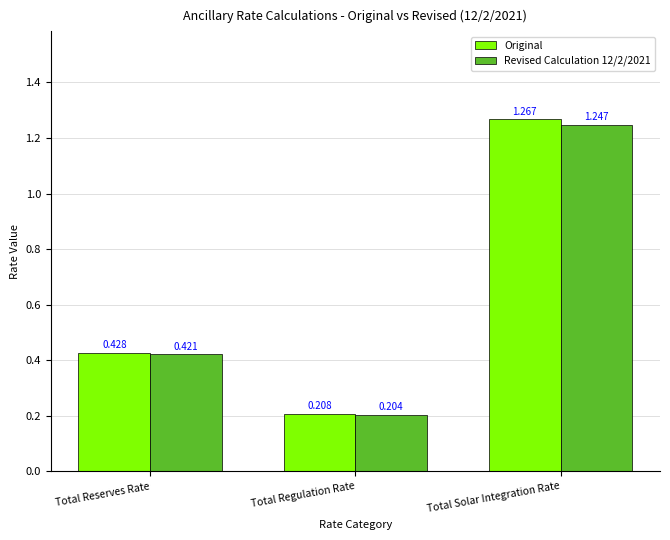

What is the difference between the maximum and minimum values in the Revised Calculation 12/2/2021 series?

1.0